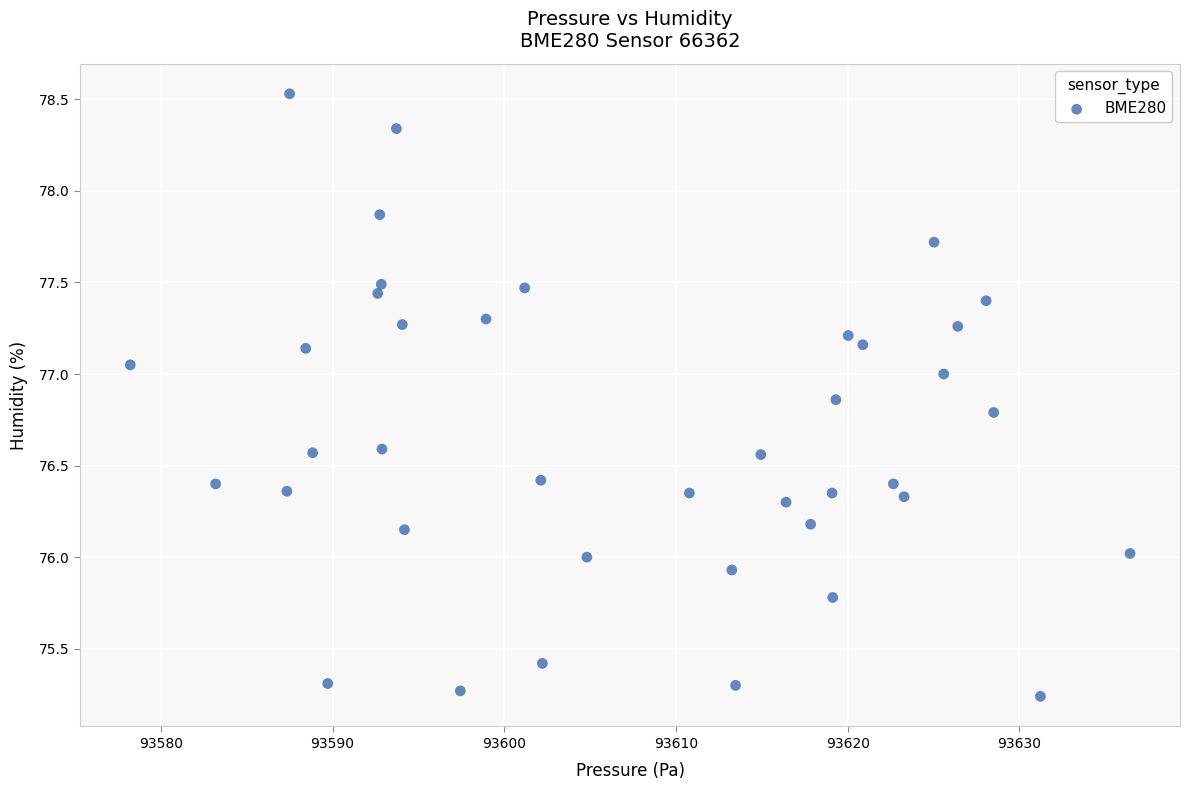

What is the range of Y values (max minus min)?

3.3